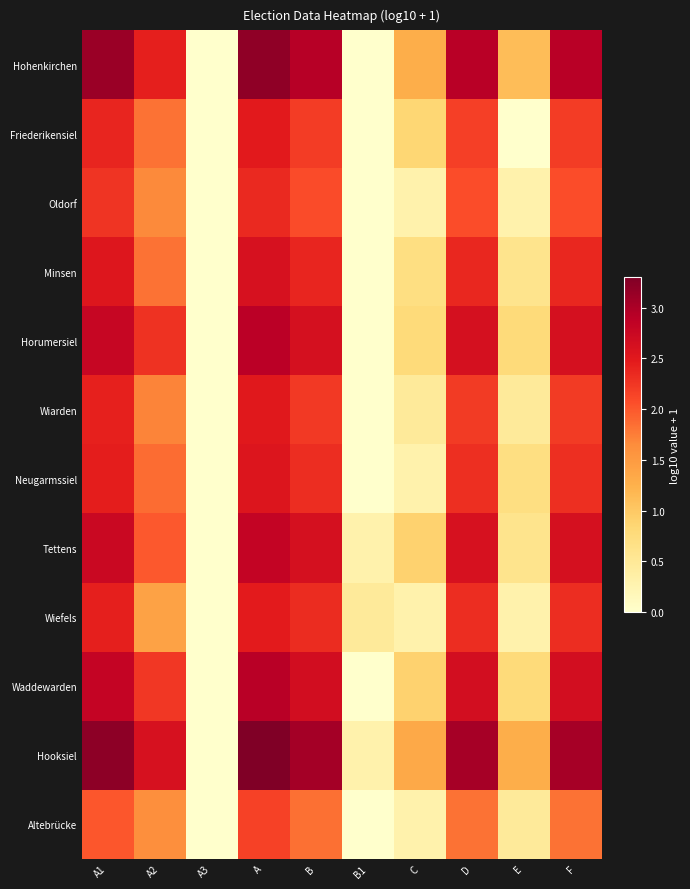

Reading left to right, list all the values displayed in this chart.

Hohenkirchen: A1=3.1	A2=2.4	A3=0.0	A=3.2	B=2.9	B1=0.0	C=1.3	D=2.9	E=1.1	F=2.9
Friederikensiel: A1=2.4	A2=1.8	A3=0.0	A=2.5	B=2.2	B1=0.0	C=0.8	D=2.2	E=0.0	F=2.2
Oldorf: A1=2.3	A2=1.7	A3=0.0	A=2.4	B=2.1	B1=0.0	C=0.3	D=2.1	E=0.3	F=2.1
Minsen: A1=2.5	A2=1.8	A3=0.0	A=2.6	B=2.4	B1=0.0	C=0.7	D=2.4	E=0.6	F=2.4
Horumersiel: A1=2.8	A2=2.3	A3=0.0	A=2.9	B=2.6	B1=0.0	C=0.8	D=2.6	E=0.8	F=2.6
Wiarden: A1=2.4	A2=1.7	A3=0.0	A=2.5	B=2.2	B1=0.0	C=0.5	D=2.2	E=0.5	F=2.2
Neugarmssiel: A1=2.4	A2=1.9	A3=0.0	A=2.5	B=2.3	B1=0.0	C=0.3	D=2.3	E=0.7	F=2.3
Tettens: A1=2.8	A2=2.0	A3=0.0	A=2.8	B=2.6	B1=0.3	C=0.9	D=2.6	E=0.6	F=2.6
Wiefels: A1=2.4	A2=1.4	A3=0.0	A=2.5	B=2.3	B1=0.5	C=0.3	D=2.3	E=0.3	F=2.3
Waddewarden: A1=2.8	A2=2.2	A3=0.0	A=2.9	B=2.7	B1=0.0	C=0.9	D=2.7	E=0.8	F=2.7
Hooksiel: A1=3.2	A2=2.6	A3=0.0	A=3.3	B=3.0	B1=0.3	C=1.3	D=3.0	E=1.3	F=3.0
Altebrücke: A1=2.0	A2=1.6	A3=0.0	A=2.2	B=1.8	B1=0.0	C=0.3	D=1.8	E=0.5	F=1.8